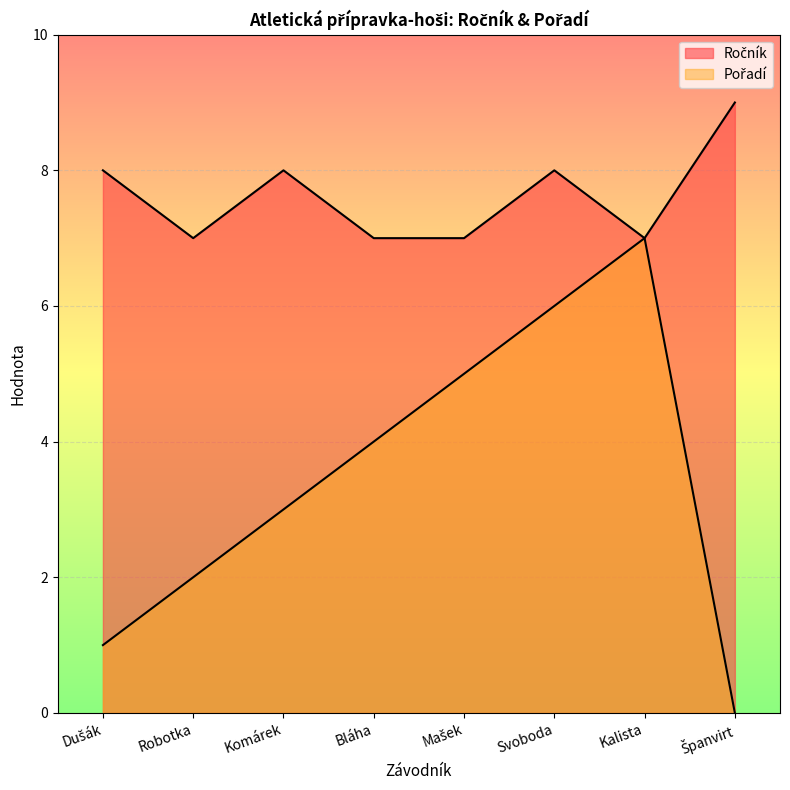

What position from the right is Mašek?

4